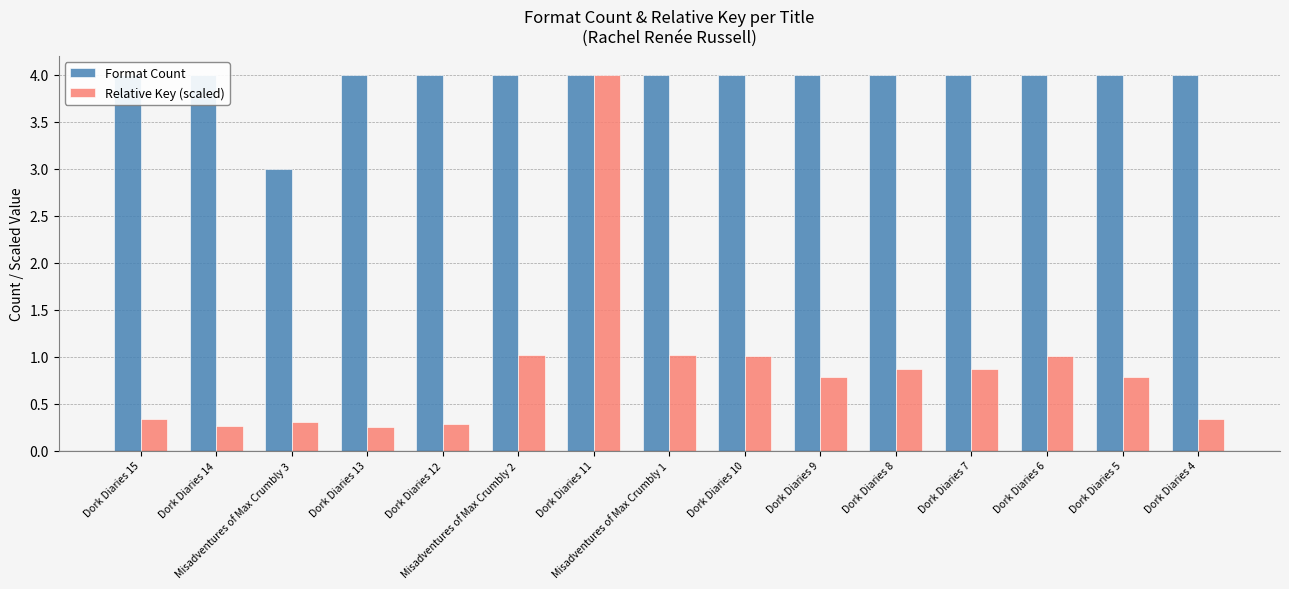

At how many categories does at least one series exceed 1?

15